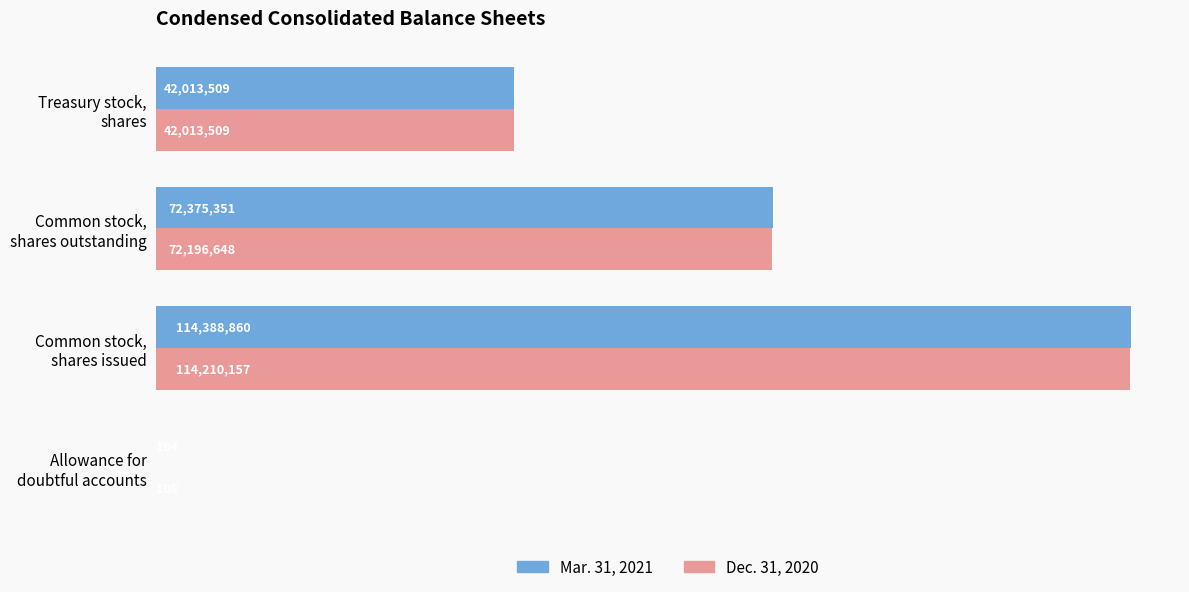

What are all the series names shown in the legend?

Mar. 31, 2021, Dec. 31, 2020